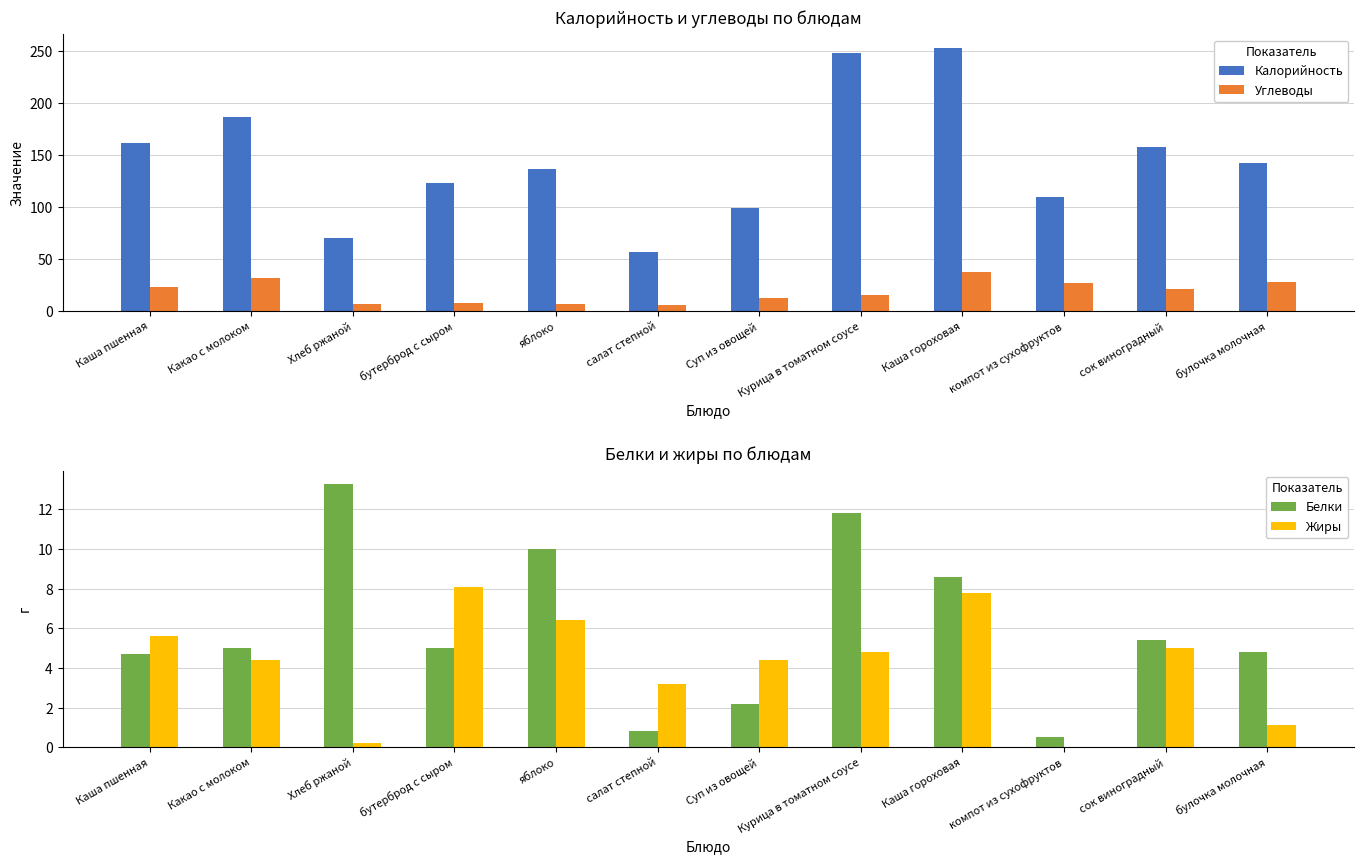

Read the Жиры value at булочка молочная.

1.1